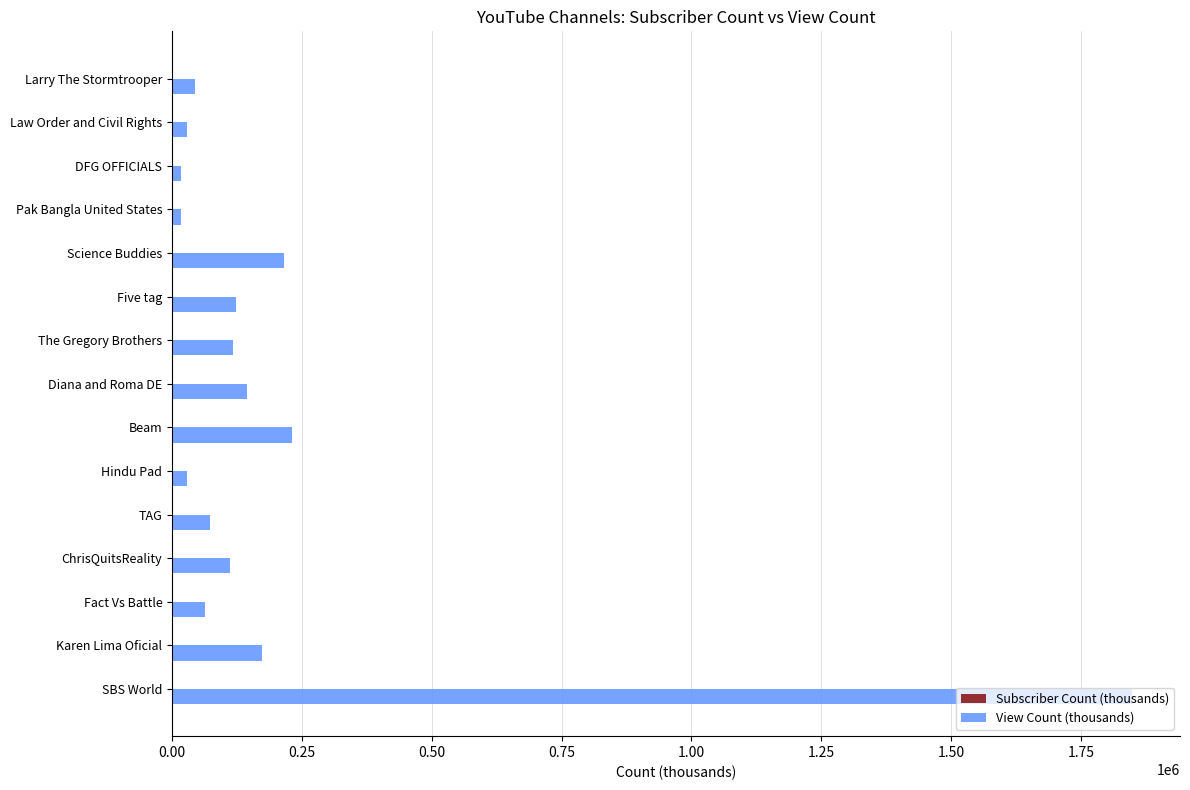

Which category has the highest value in the View Count (thousands) series?

SBS World